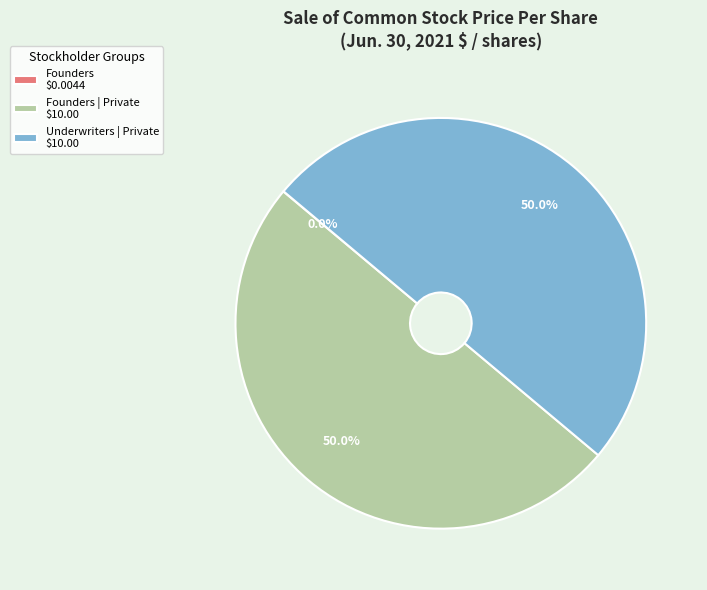

How much of the chart is everything except Underwriters | Private $10.00?

50.0%